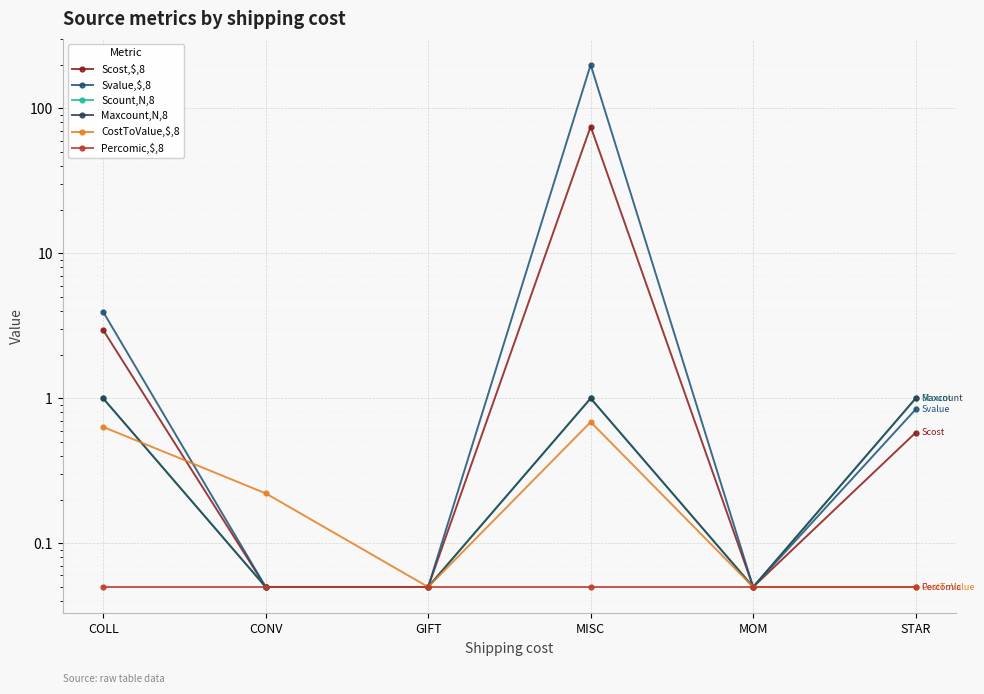

Reading left to right, list all the values displayed in this chart.

Scost,$,8: 3.0	0.1	0.1	75.0	0.1	0.6
Svalue,$,8: 4.0	0.1	0.1	200.0	0.1	0.8
Scount,N,8: 1.0	0.1	0.1	1.0	0.1	1.0
Maxcount,N,8: 1.0	0.1	0.1	1.0	0.1	1.0
CostToValue,$,8: 0.6	0.2	0.1	0.7	0.1	0.1
Percomic,$,8: 0.1	0.1	0.1	0.1	0.1	0.1